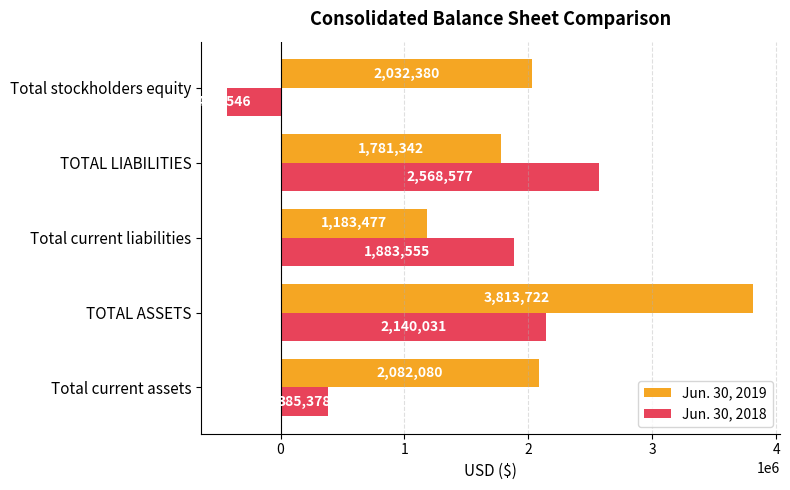

Rank the series at Total current liabilities from lowest to highest value.

Jun. 30, 2019, Jun. 30, 2018